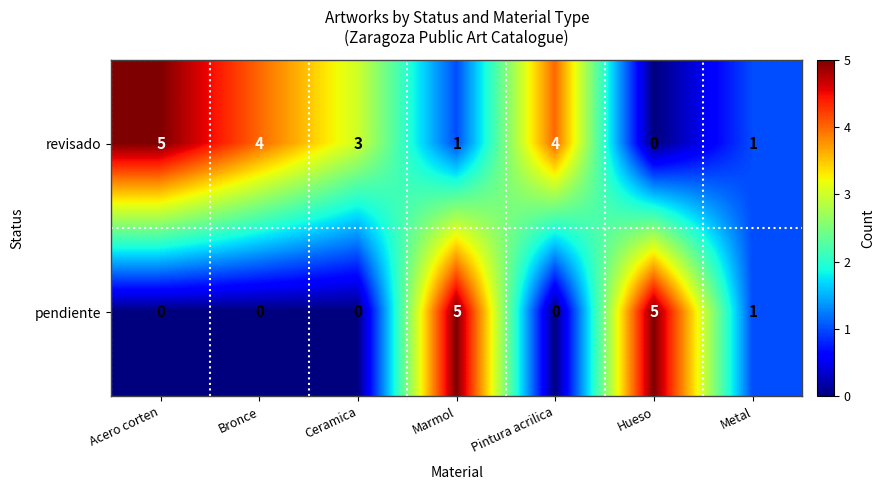

What is the difference between the maximum and minimum values in the pendiente series?

5